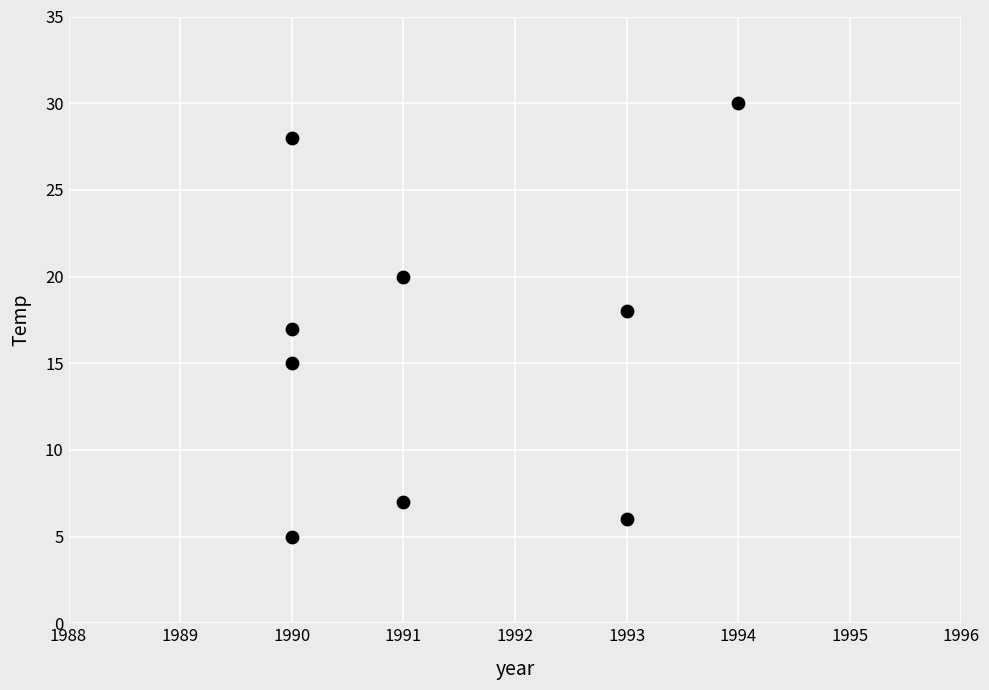

What is the range of X values (max minus min)?

4